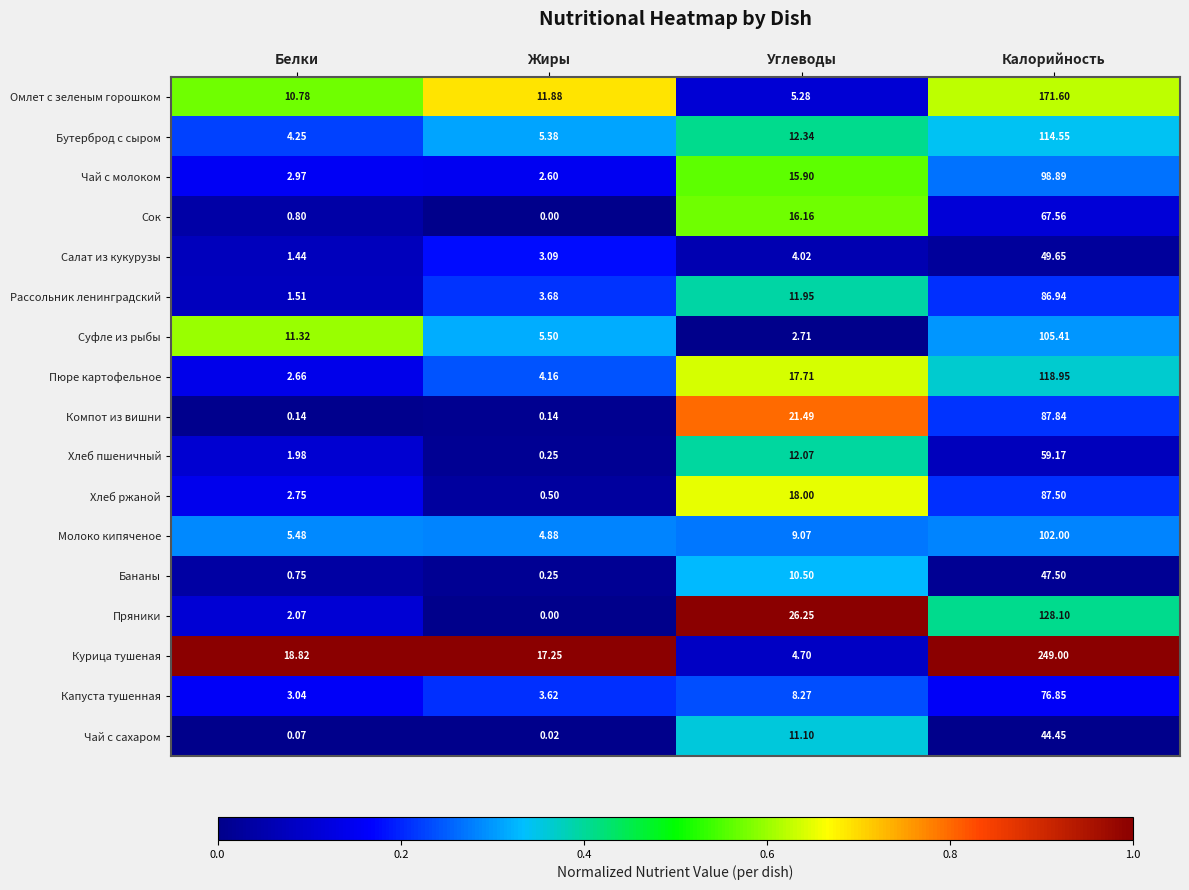

List the series in order of their peak value, lowest first.

Чай с сахаром, Бананы, Салат из кукурузы, Хлеб пшеничный, Сок, Капуста тушенная, Рассольник ленинградский, Хлеб ржаной, Компот из вишни, Чай с молоком, Молоко кипяченое, Суфле из рыбы, Бутерброд с сыром, Пюре картофельное, Пряники, Омлет с зеленым горошком, Курица тушеная